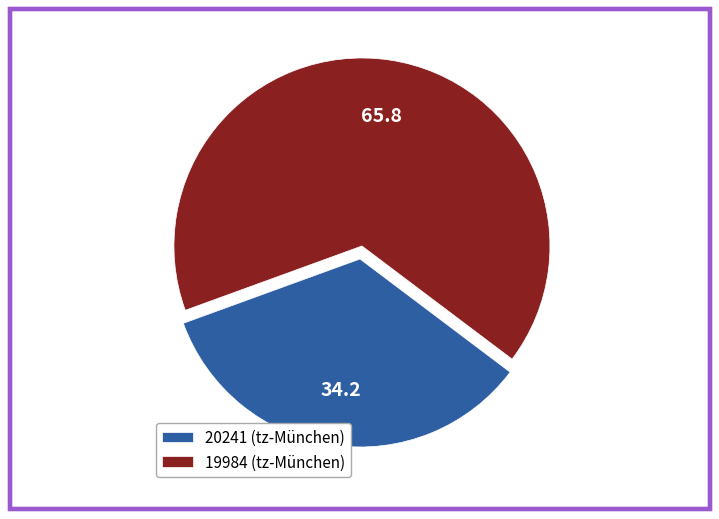

What is the majority slice?

19984 (tz-München)